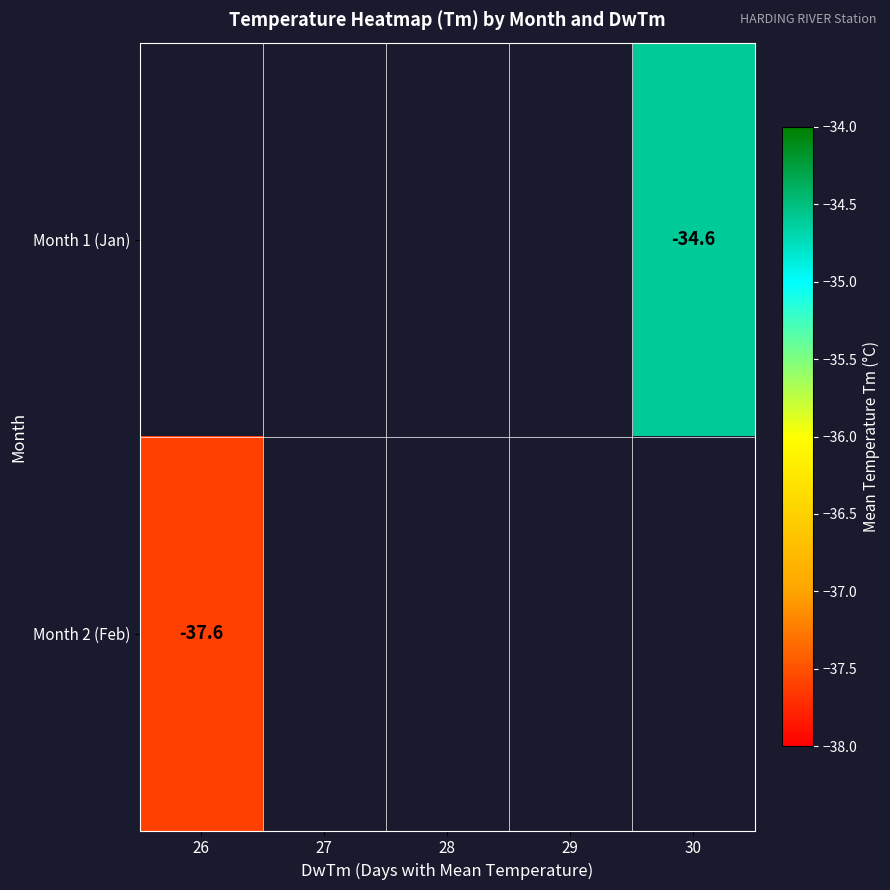

Which has a higher value, 29 or 30?

30